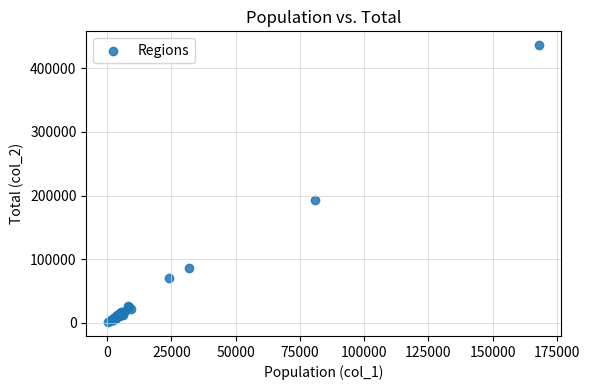

What Y value in the scatter plot is closest to 218654?

193556